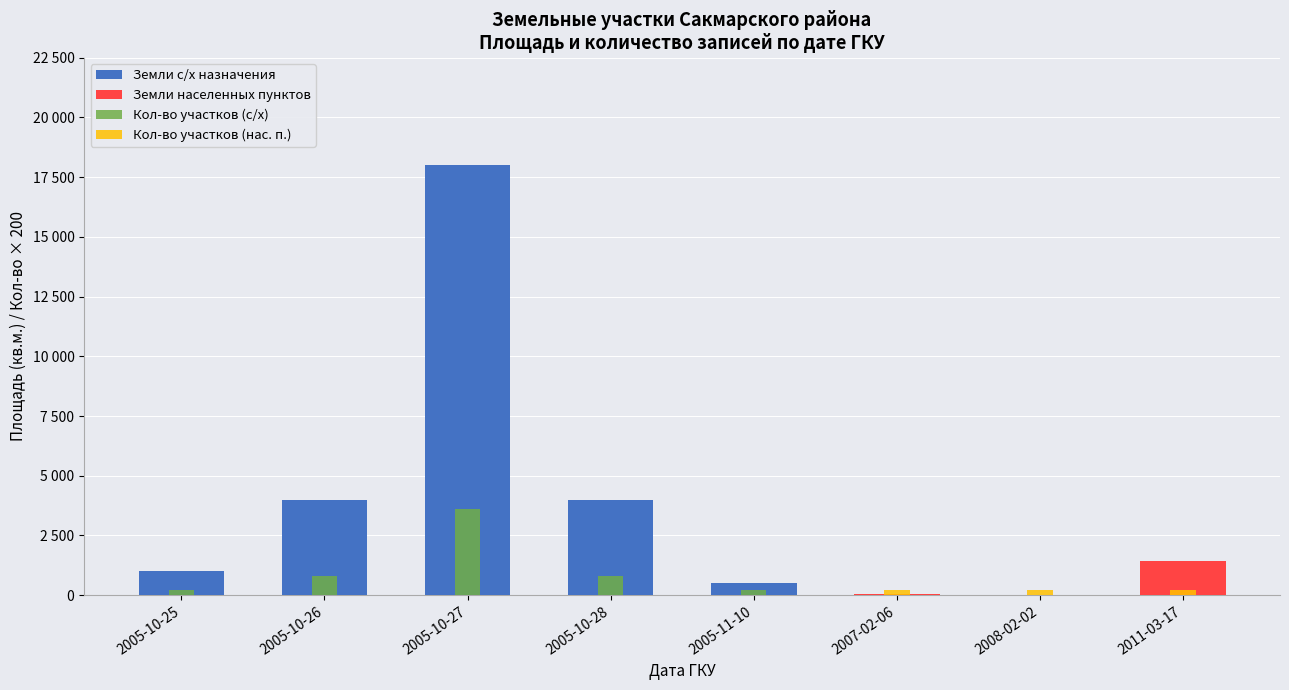

What is the maximum value for Кол-во участков (с/х)?

3600